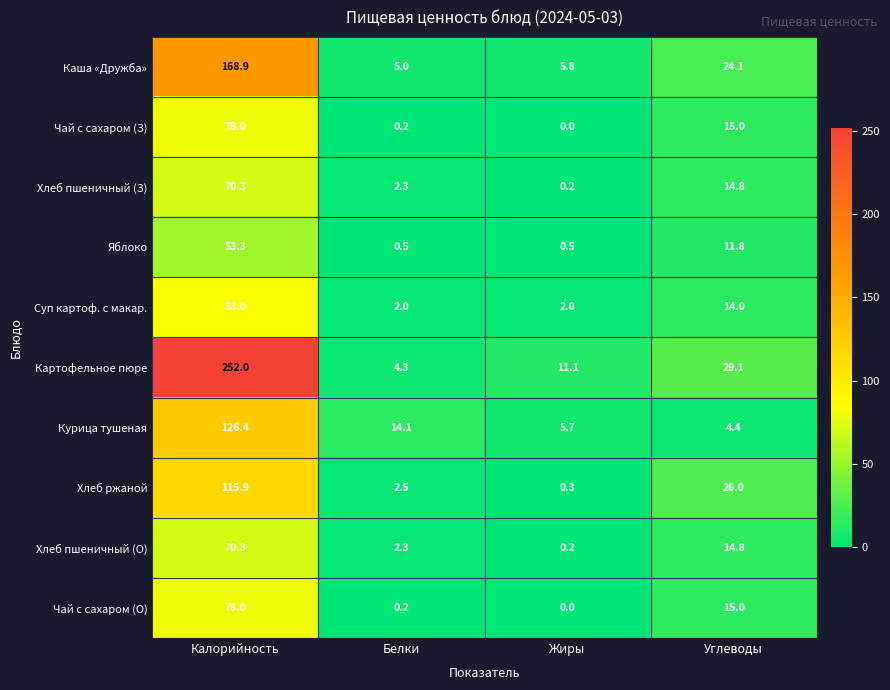

Where does the Яблоко series first go above 11?

Калорийность